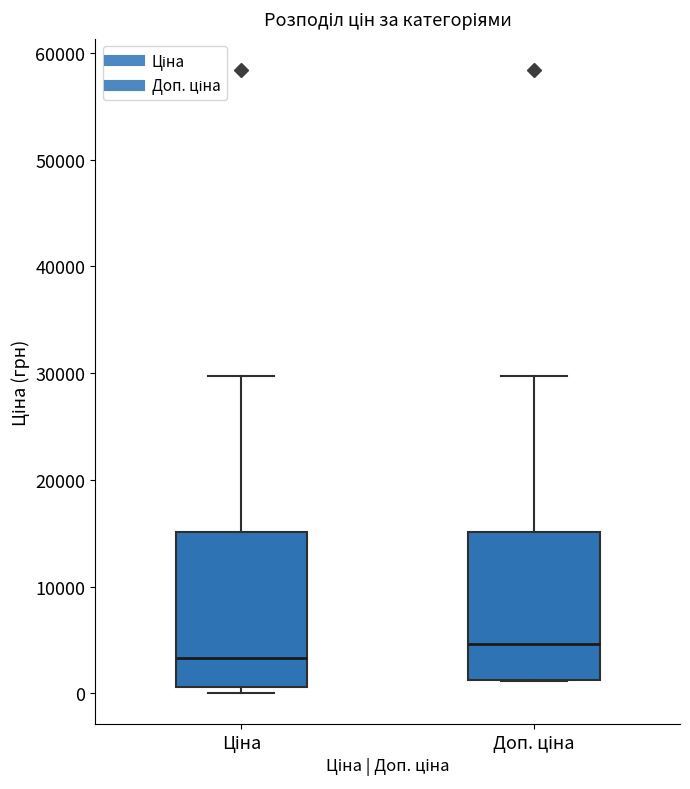

Reading left to right, transcribe this box plot: for each box, give where its median line is, the range the box spans, and where its two whiskers end, as read against the y-axis. The values are not printed on the chart, so give them approximately, as read against the axis.

Ціна: median 3000, box 1000 to 15000, whiskers 0 to 30000
Доп. ціна: median 5000, box 1000 to 15000, whiskers 1000 to 30000